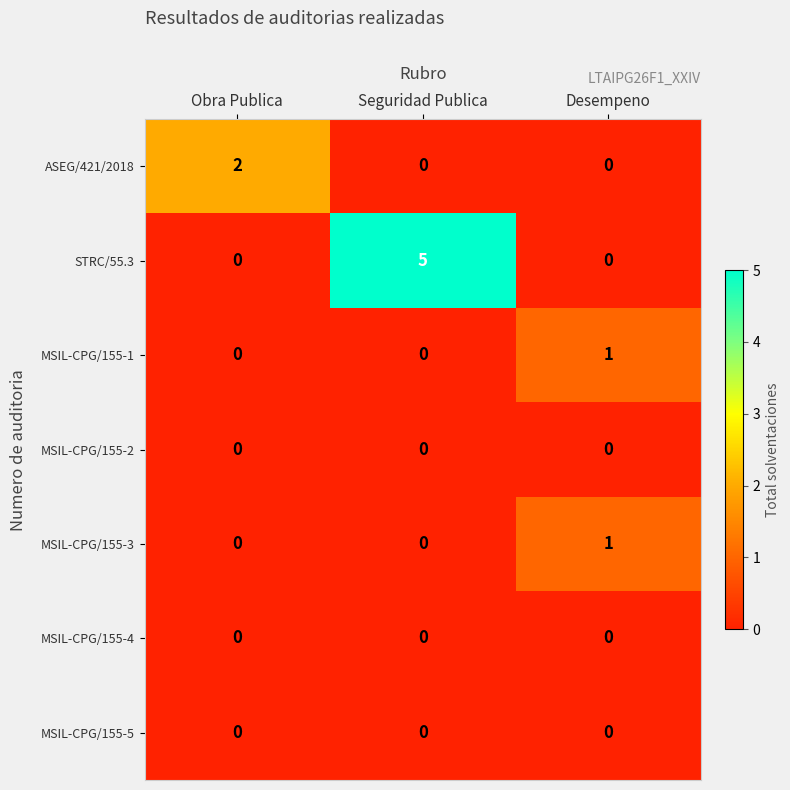

Count the MSIL-CPG/155-1 values in the range 0 to 1.

3